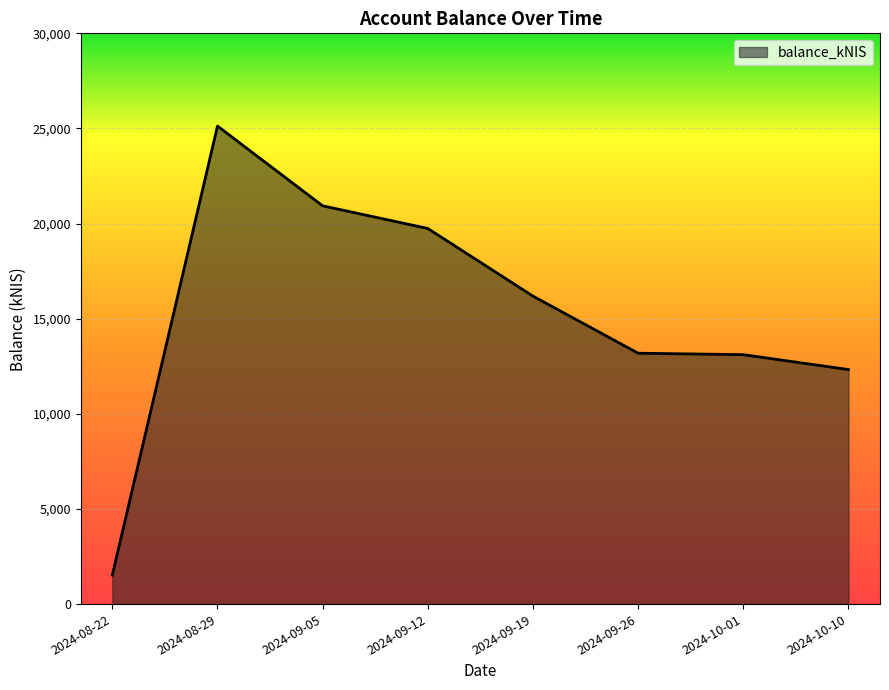

At which category does the chart reach its peak across all series?

2024-08-29